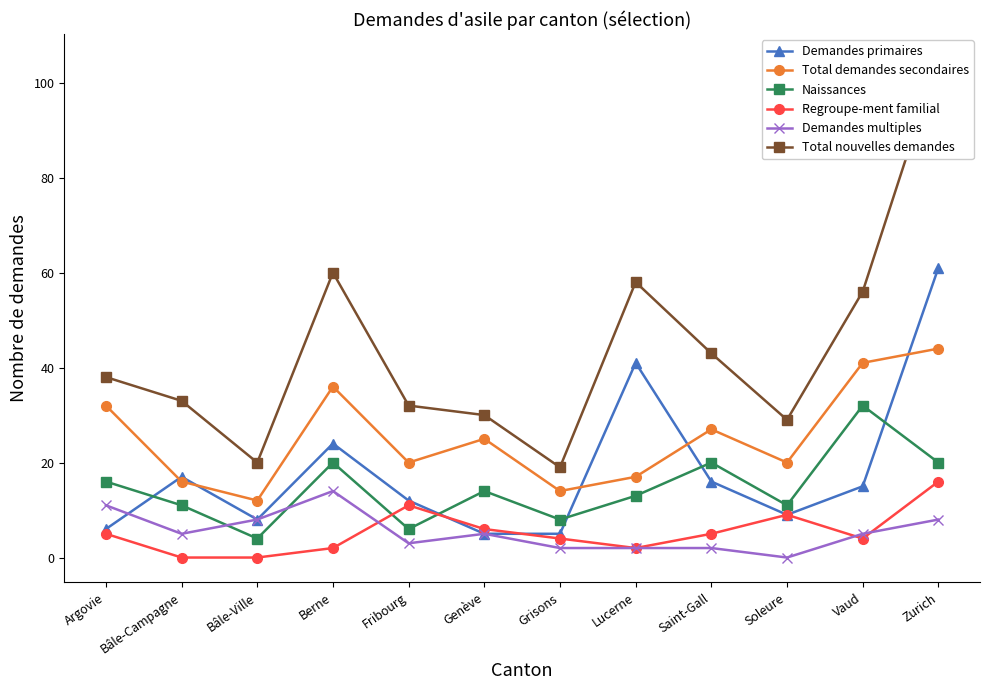

What is the average value of the Total nouvelles demandes series?

44